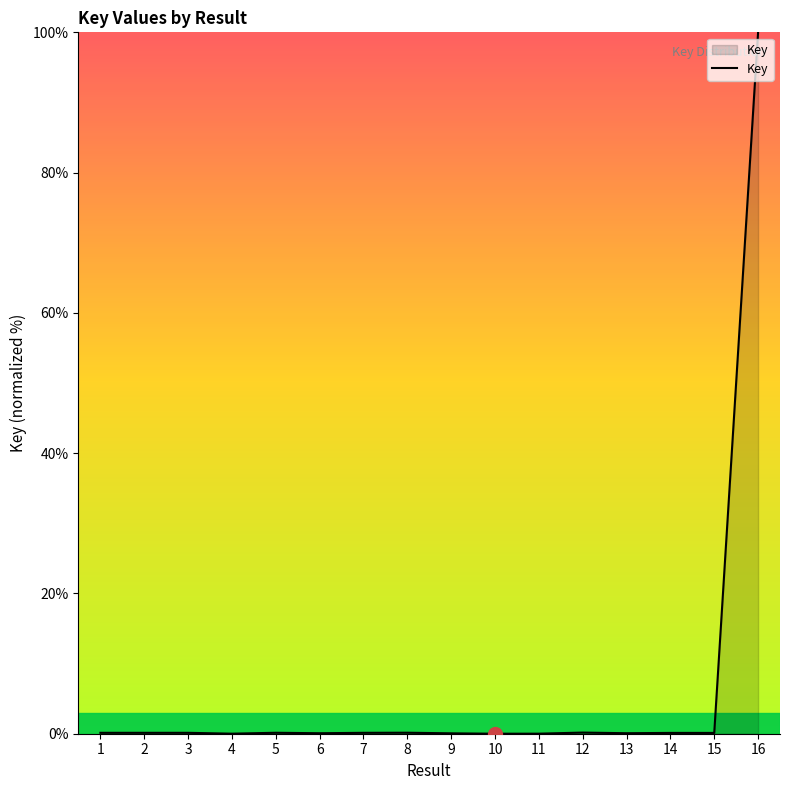

What is the maximum value shown in the chart?

100.0